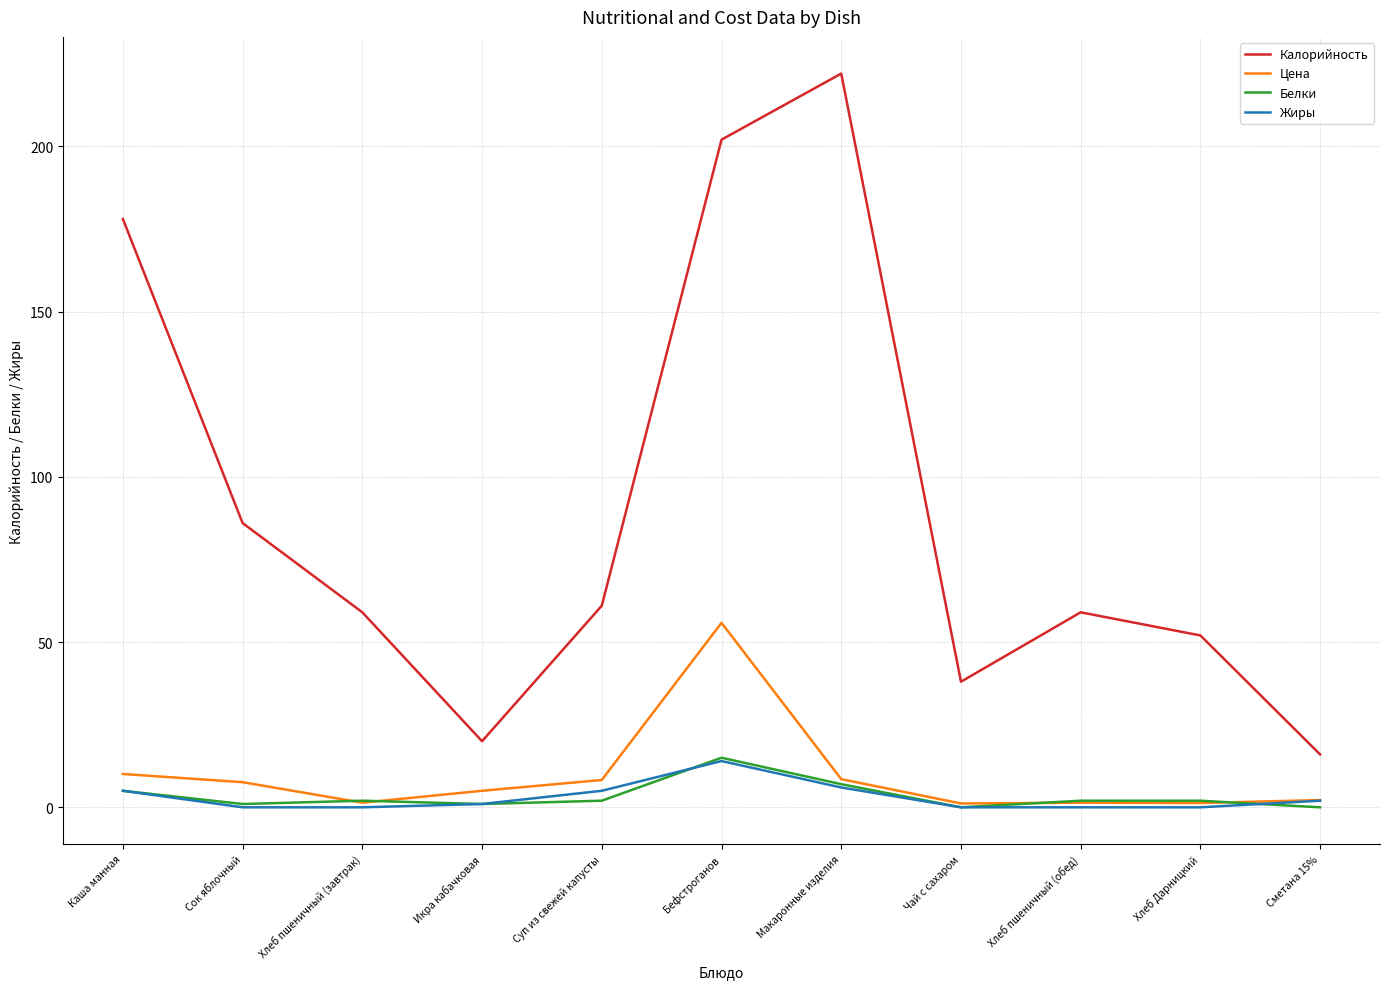

Which series has the widest spread of values?

Калорийность